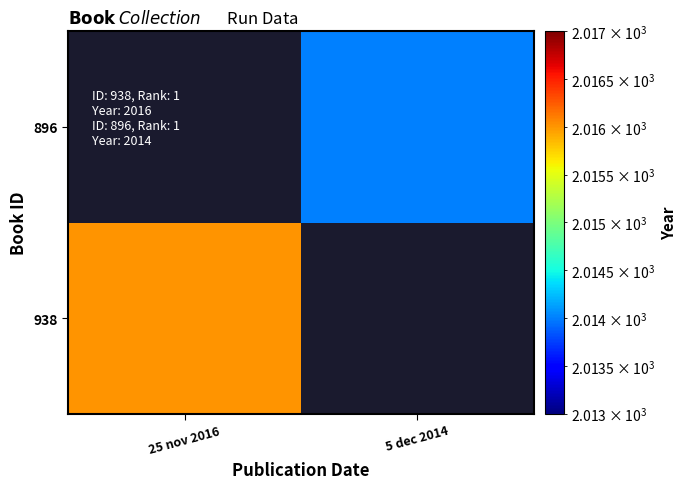

How many values in 896 are above zero?

1